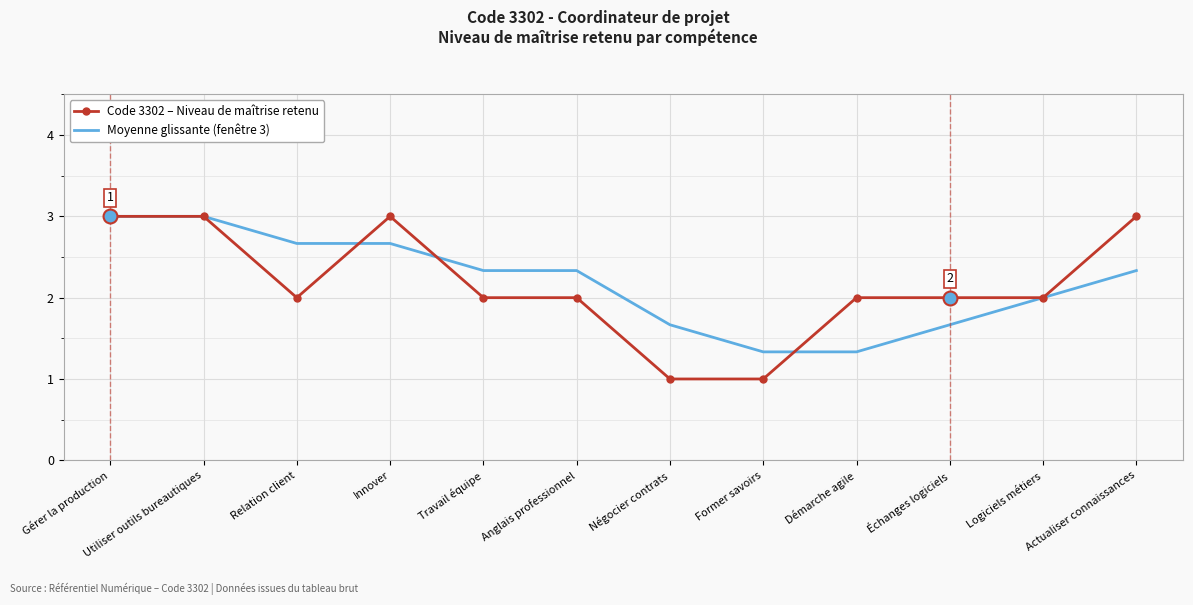

At Travail équipe, list the series in order from smallest to largest.

Code 3302 – Niveau de maîtrise retenu, Moyenne glissante (fenêtre 3)